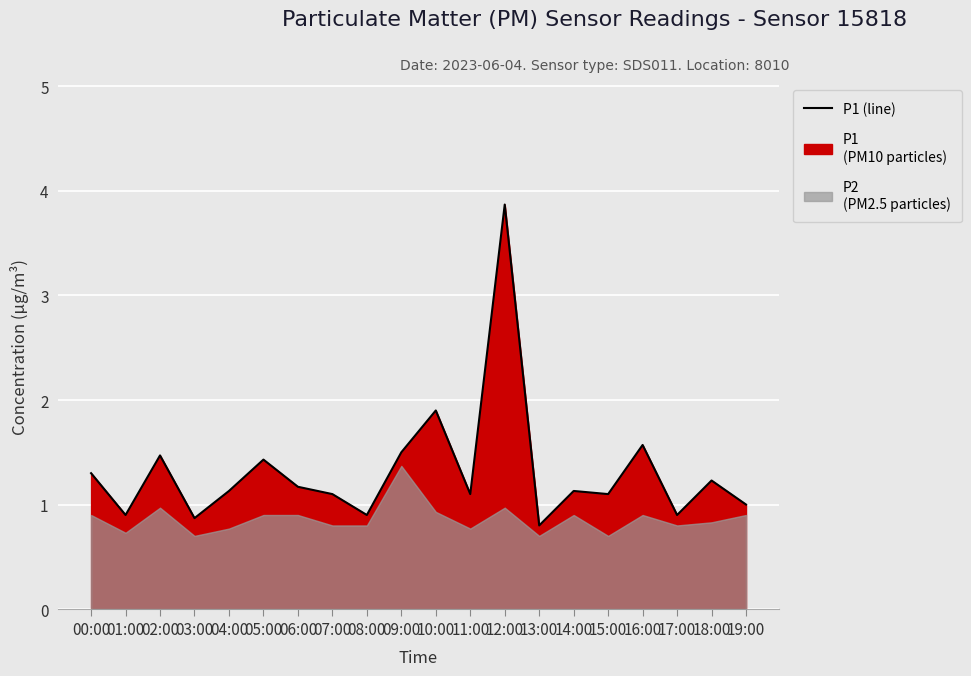

What is the average value?

1.3